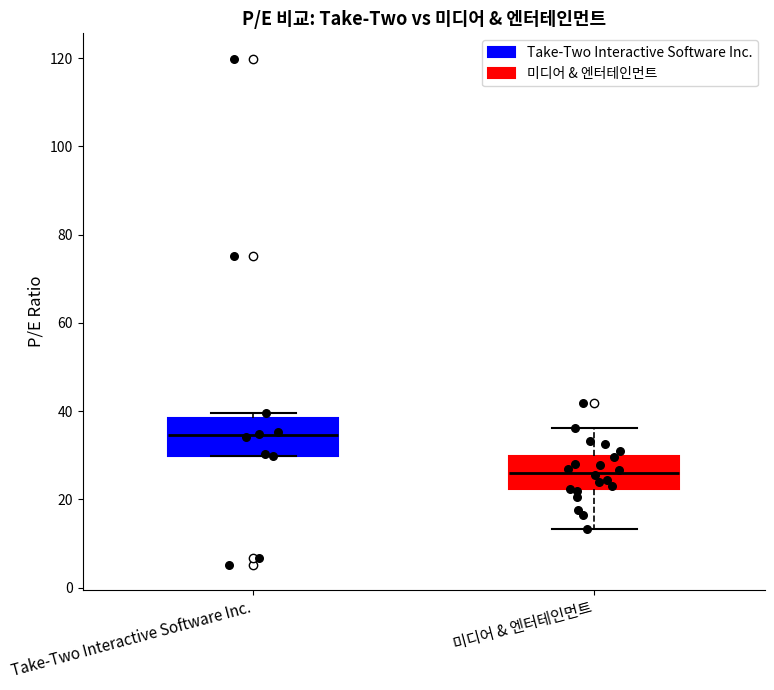

Reading left to right, read every box against the y-axis: the position of its median line, the range the box covers, and the ends of its whiskers. The values are not printed on the chart, so give them approximately, as read against the axis.

Take-Two Interactive Software Inc.: median 34, box 30 to 38, whiskers 30 to 40
미디어 & 엔터테인먼트: median 26, box 22 to 30, whiskers 14 to 36